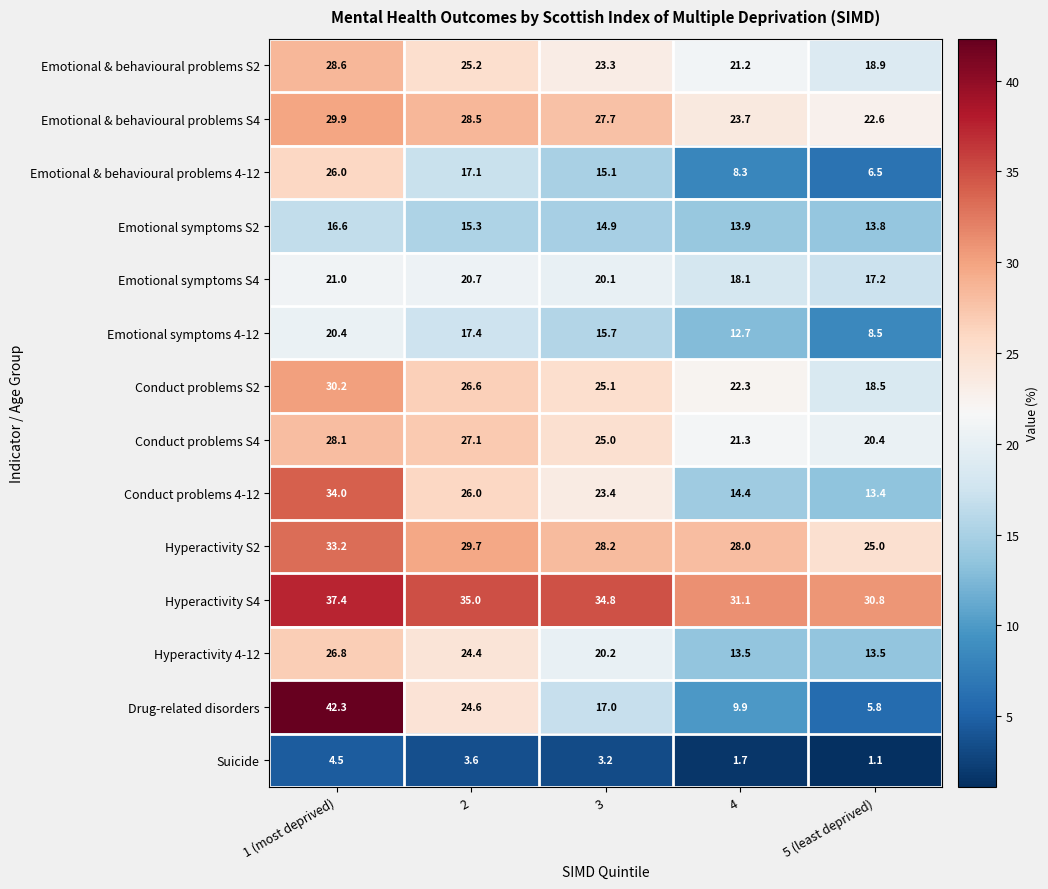

What is the minimum value shown in the chart?

1.1